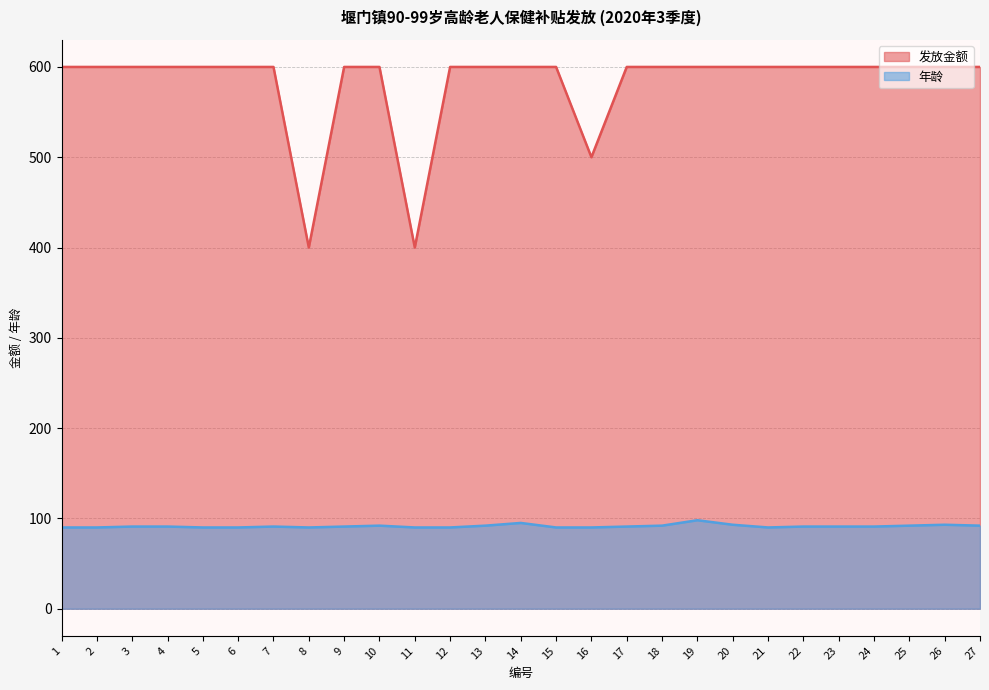

List the series in order of their overall mean, highest first.

发放金额, 年龄